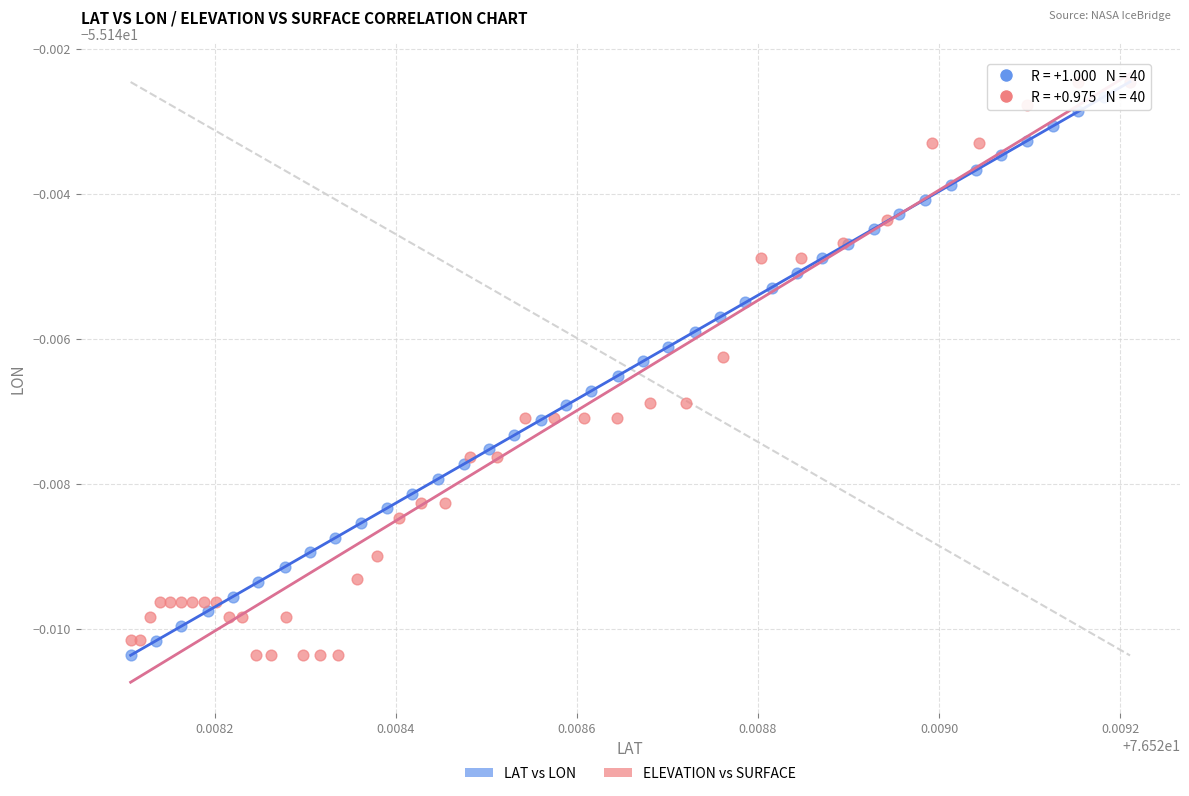

What are all the series names shown in the legend?

LAT vs LON, ELEVATION vs SURFACE